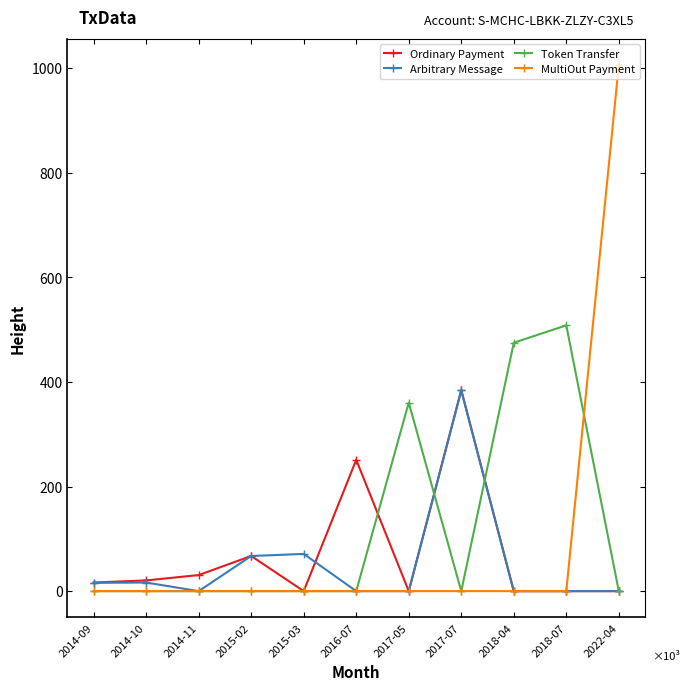

List the labels in order of Arbitrary Message value, smallest first.

2014-11, 2016-07, 2017-05, 2018-04, 2018-07, 2022-04, 2014-09, 2014-10, 2015-02, 2015-03, 2017-07